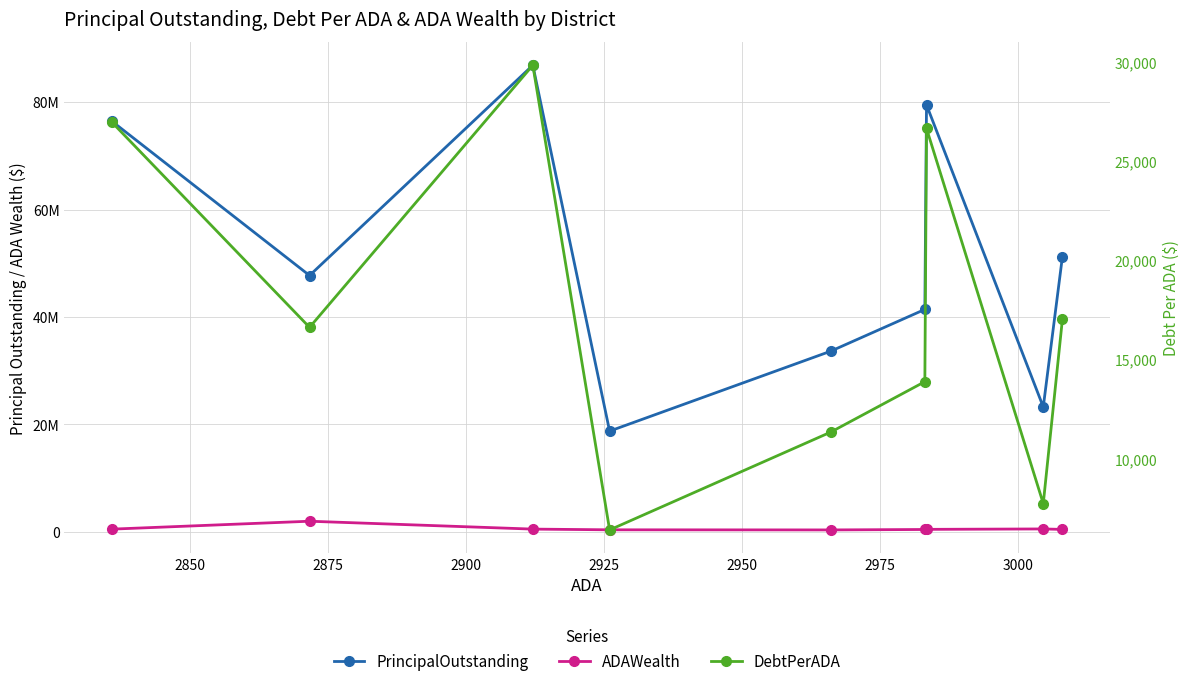

Does the chart display data point markers on the line(s)?

Yes